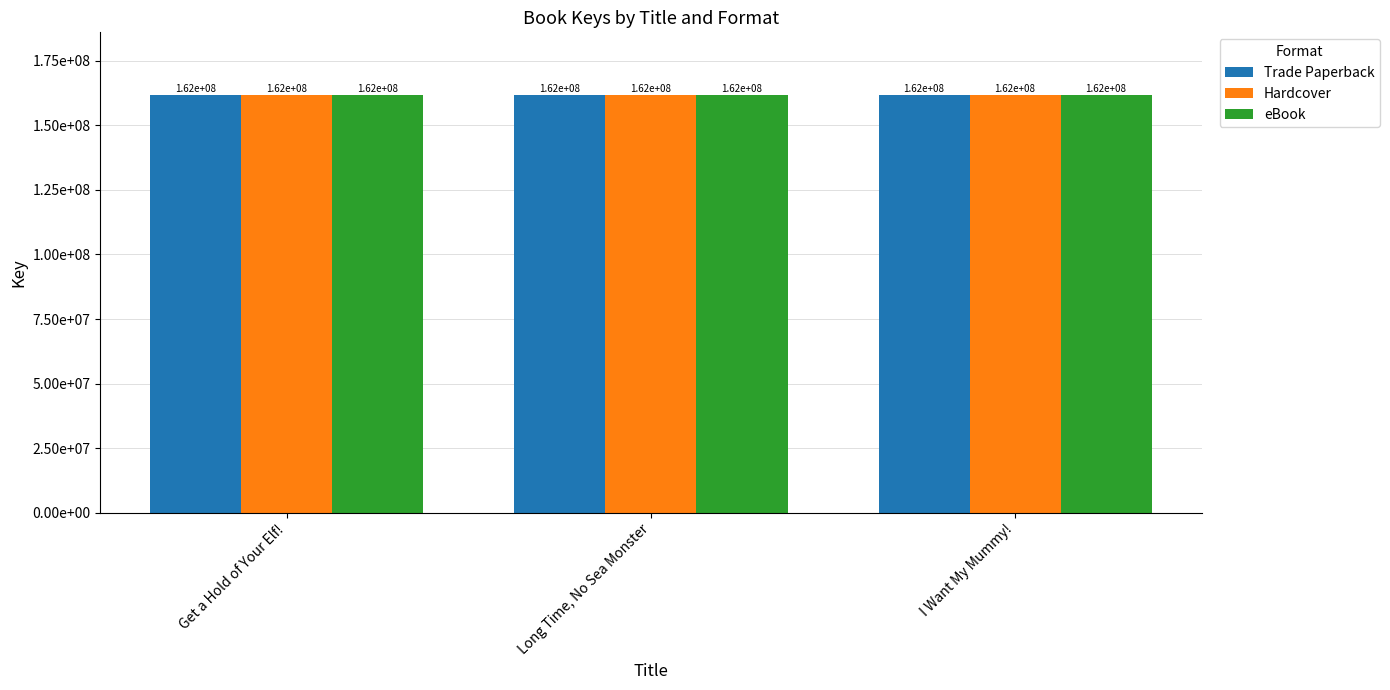

What position from the right is Get a Hold of Your Elf!?

3